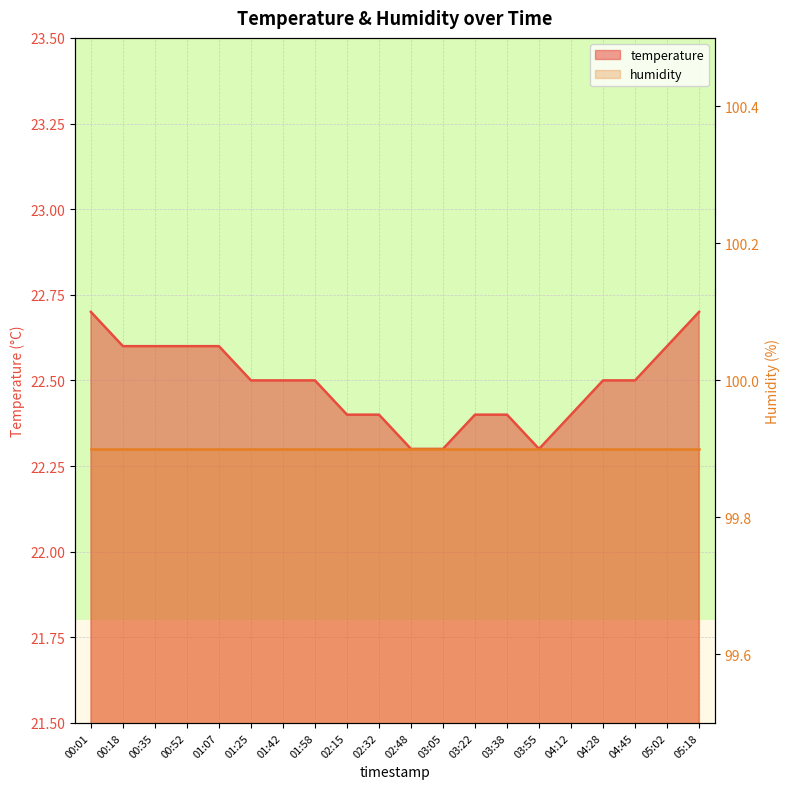

Which label corresponds to the largest value in the chart?

00:01